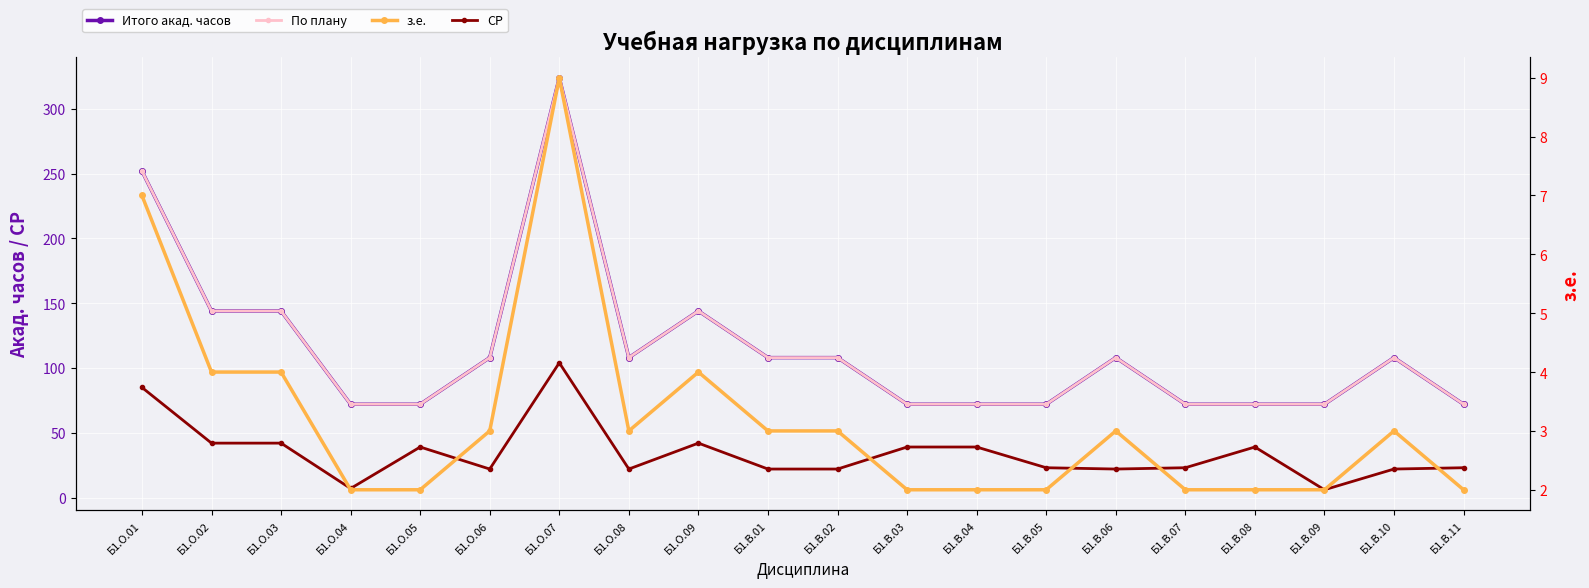

At how many categories does at least one series exceed 318?

1